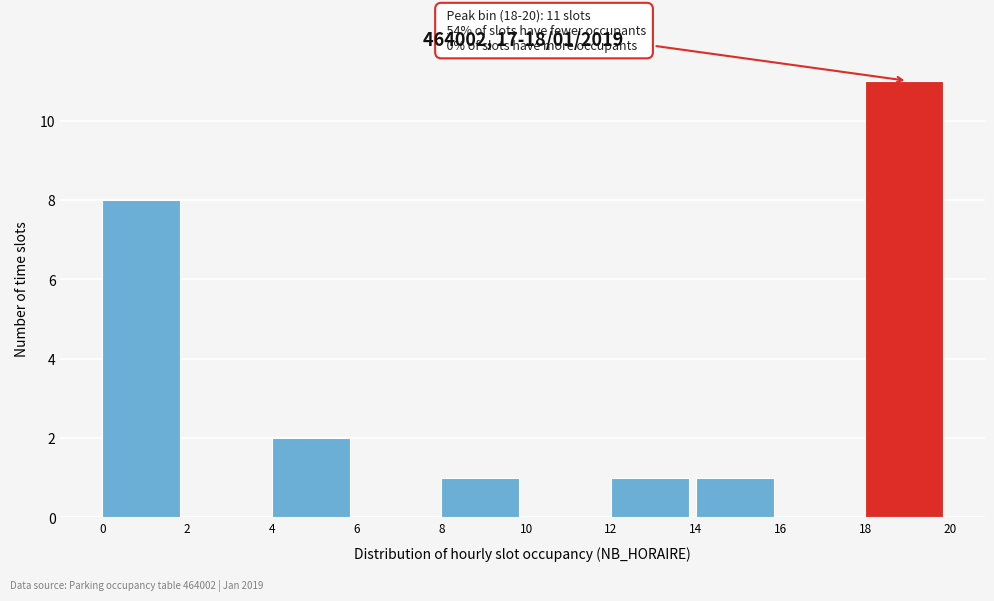

Over which range of the x-axis is the bar tallest?

18 to 20